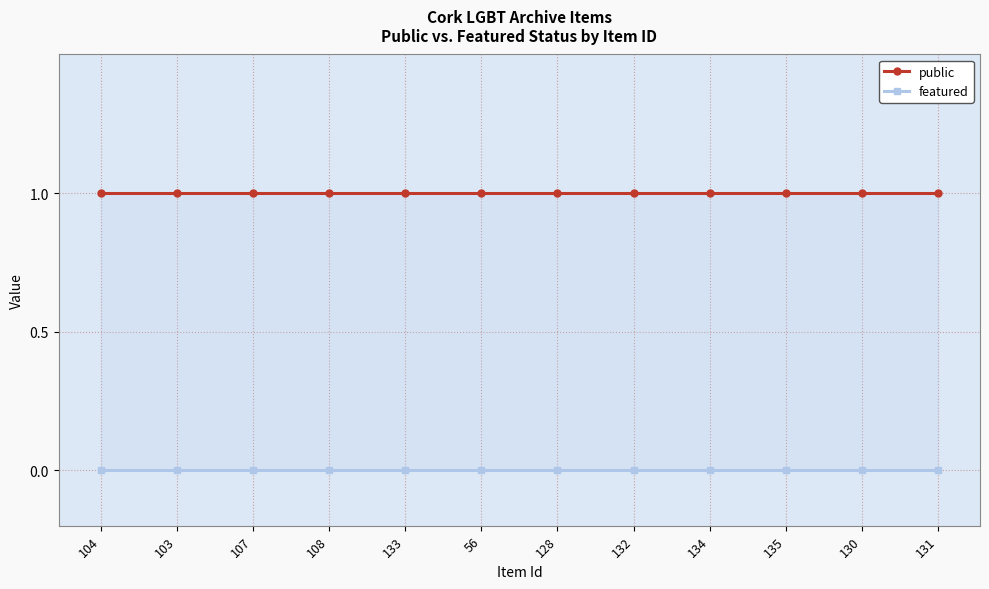

Rank the categories by public value from lowest to highest.

104, 103, 107, 108, 133, 56, 128, 132, 134, 135, 130, 131